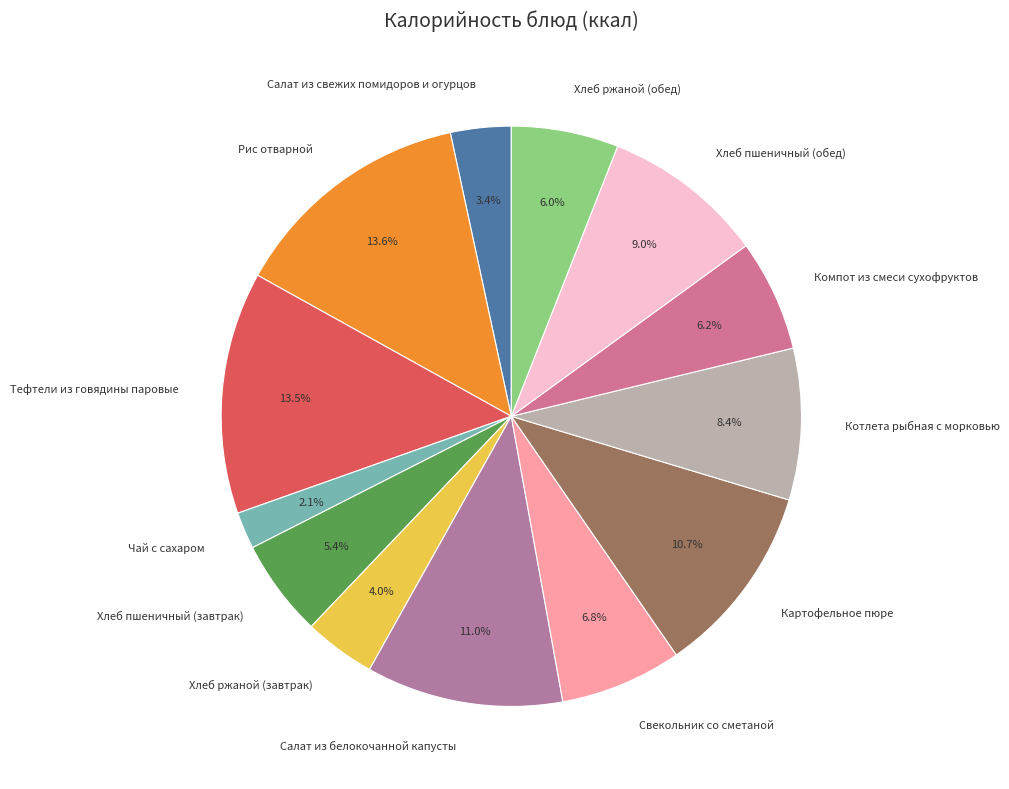

What is the ratio of the value at Хлеб пшеничный (завтрак) to the value at Картофельное пюре?

0.5